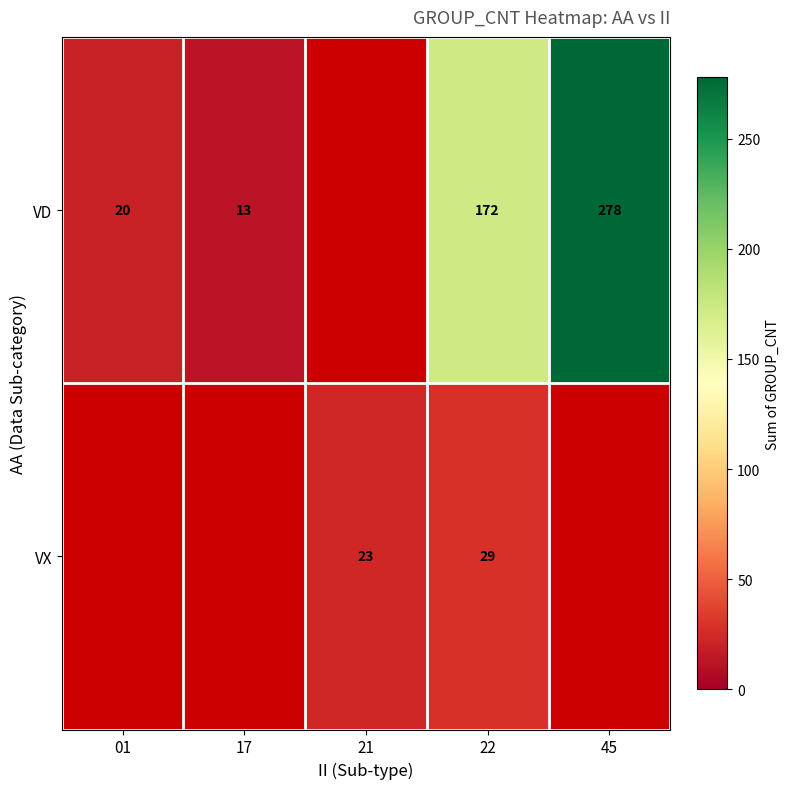

What is the total value across all series at 22?

201